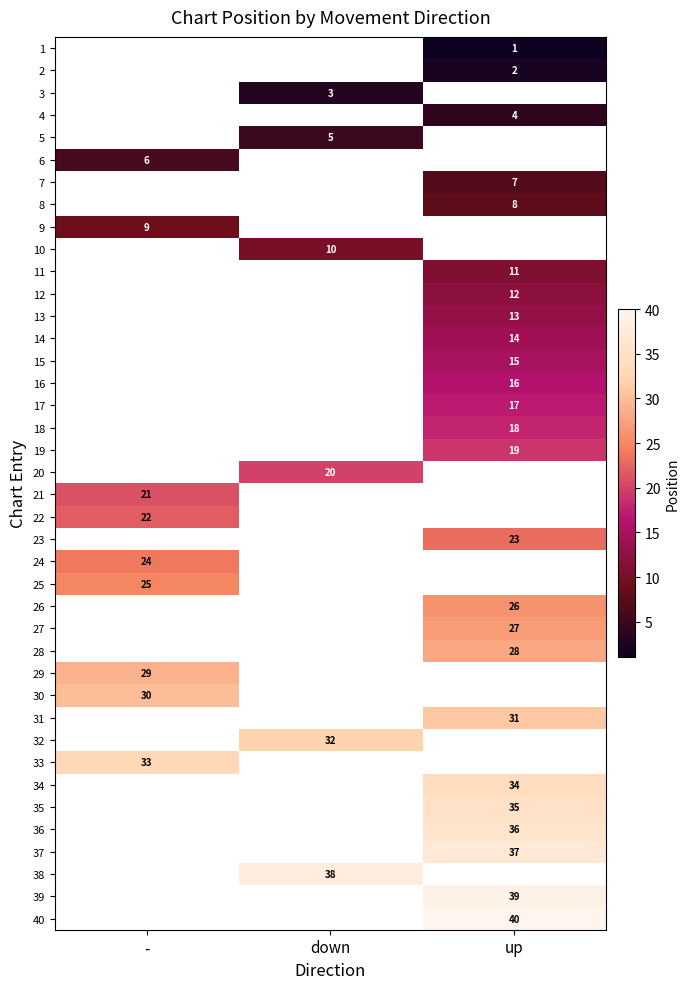

How many series are shown in this chart?

40